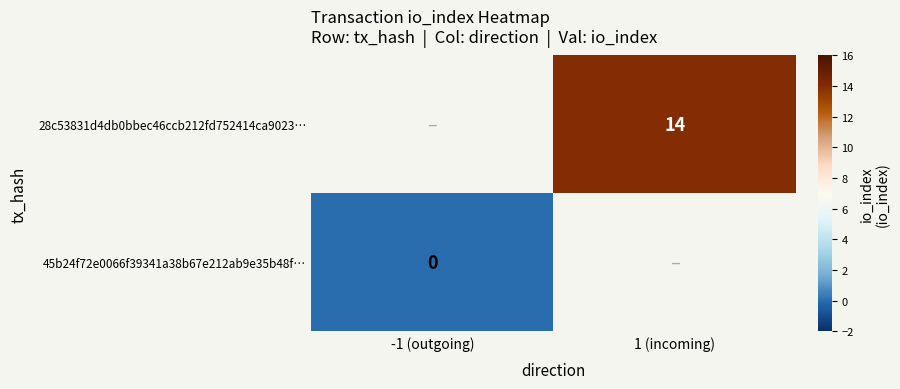

Is it true that 28c53831d4db0bbec46ccb212fd752414ca9023… equals 7 at 1 (incoming)?

False